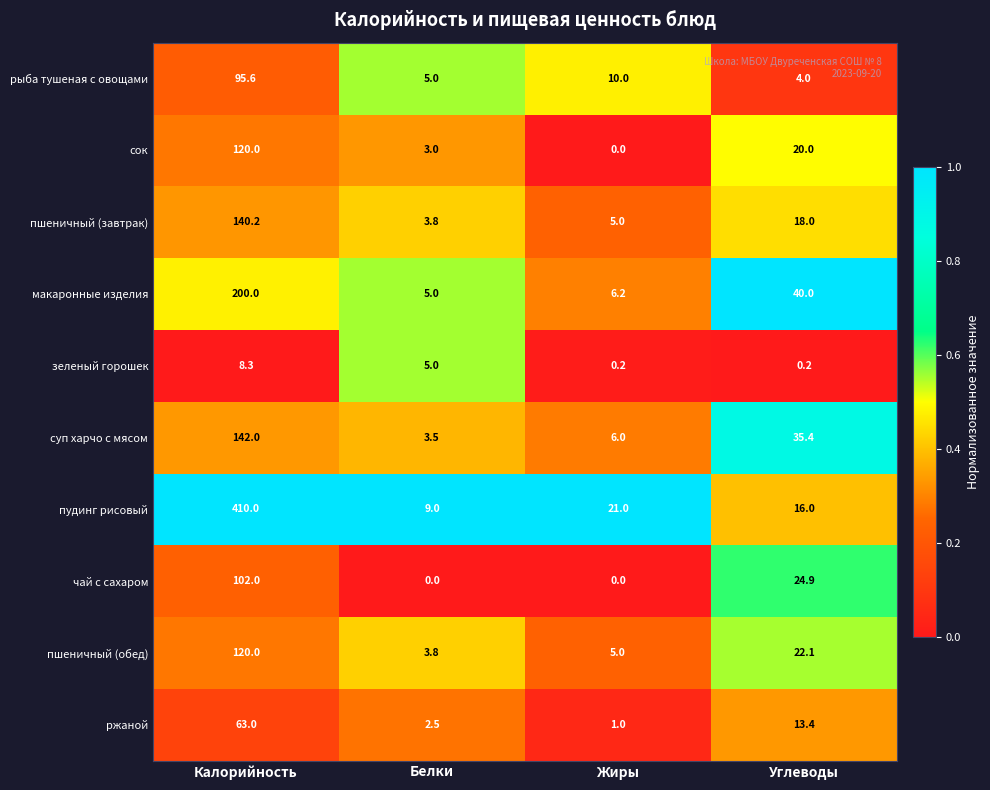

Is it true that рыба тушеная с овощами equals 95.6 at Калорийность?

True